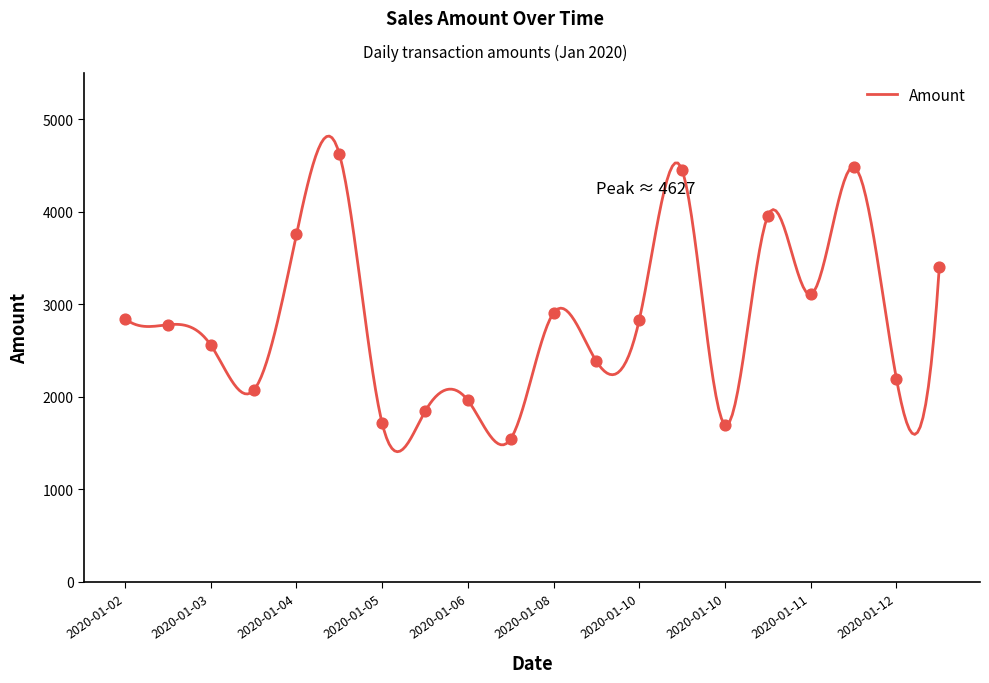

What is the minimum value for Amount?

1407.0